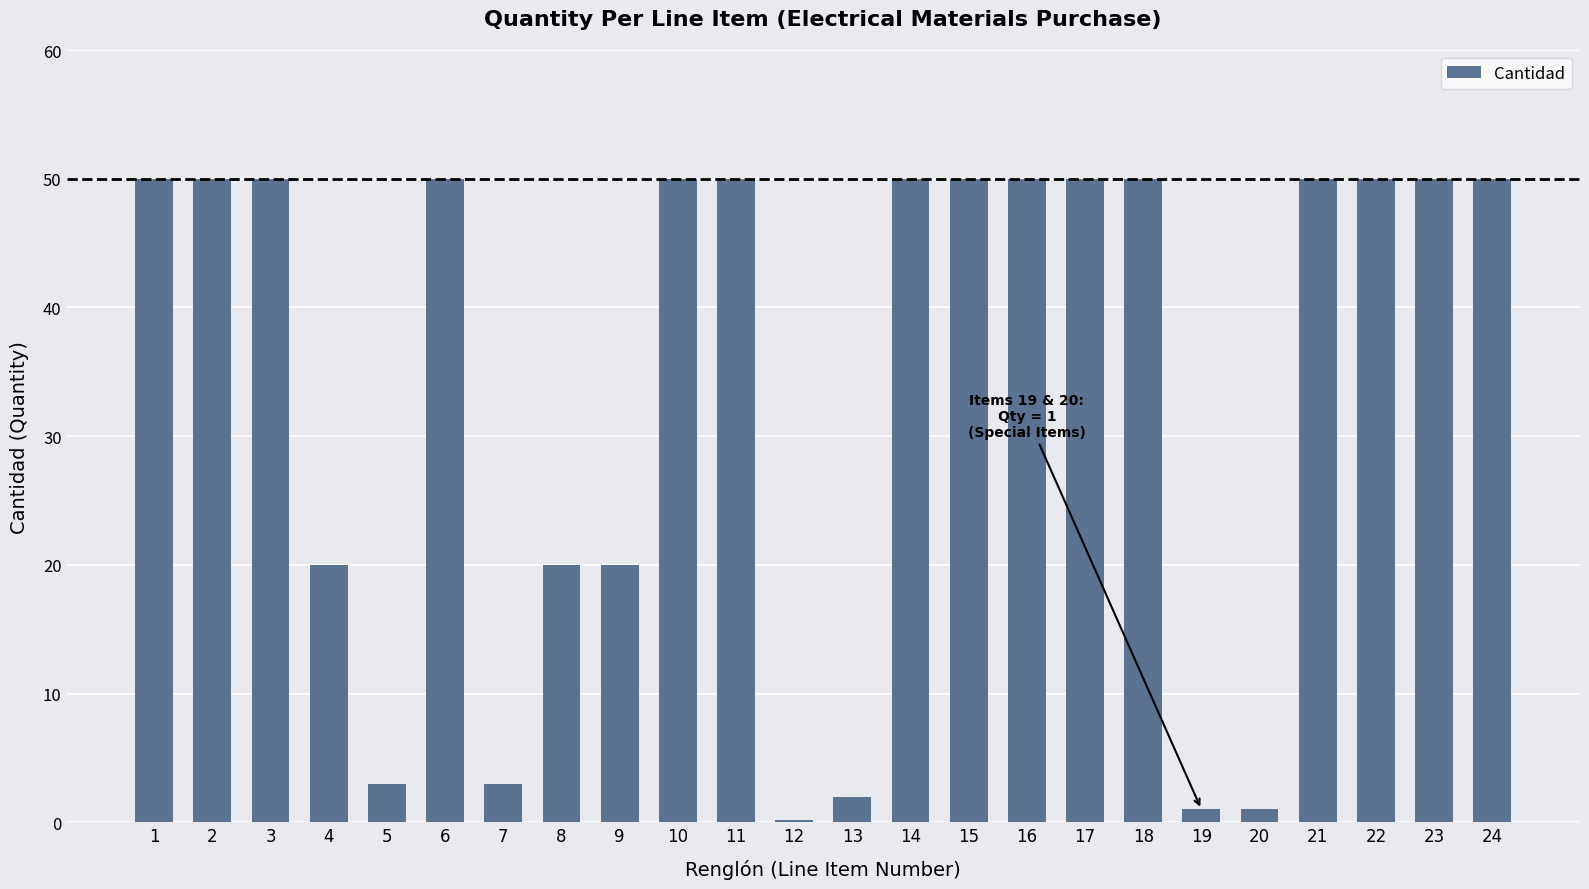

What is the value of the 14th bar from the left?

50.0